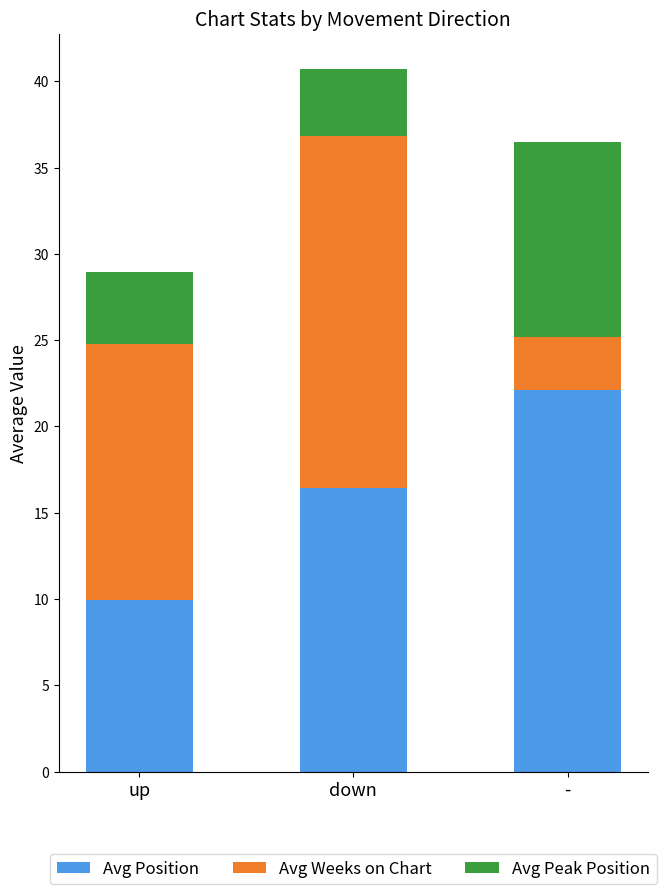

At which category is the sum across all series the highest?

down